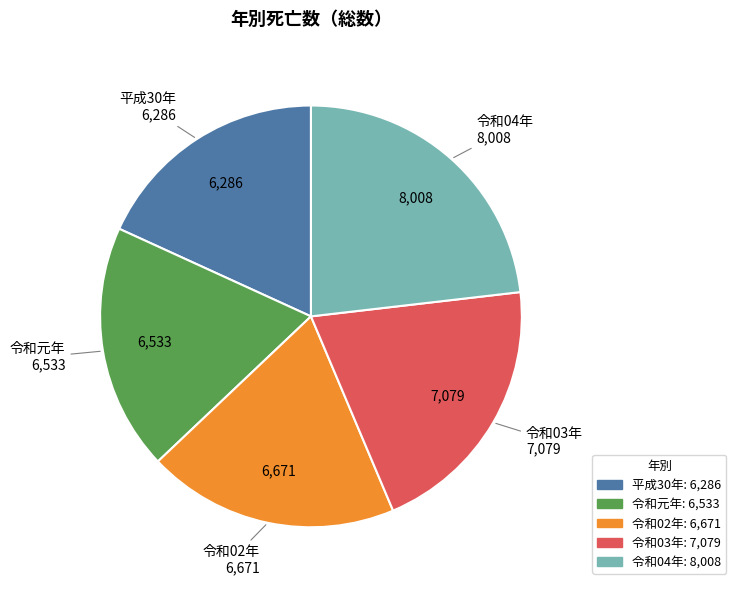

True or false: 平成30年 accounts for 18% of the total.

True